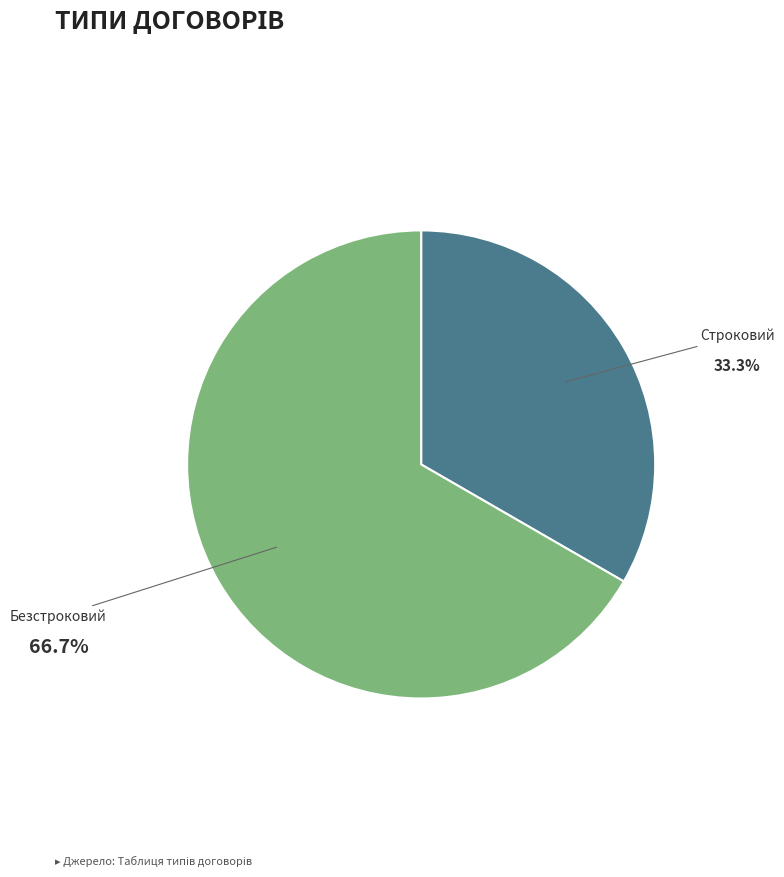

How many segments does this pie chart have?

2